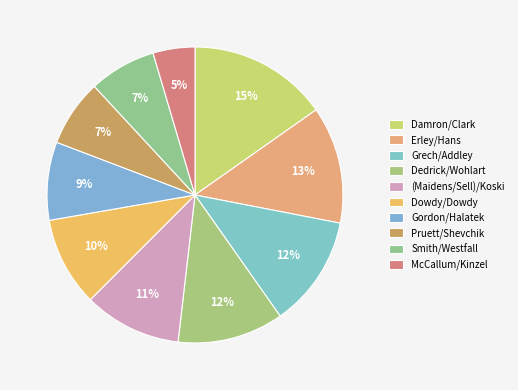

True or false: Grech/Addley accounts for 24% of the total.

False